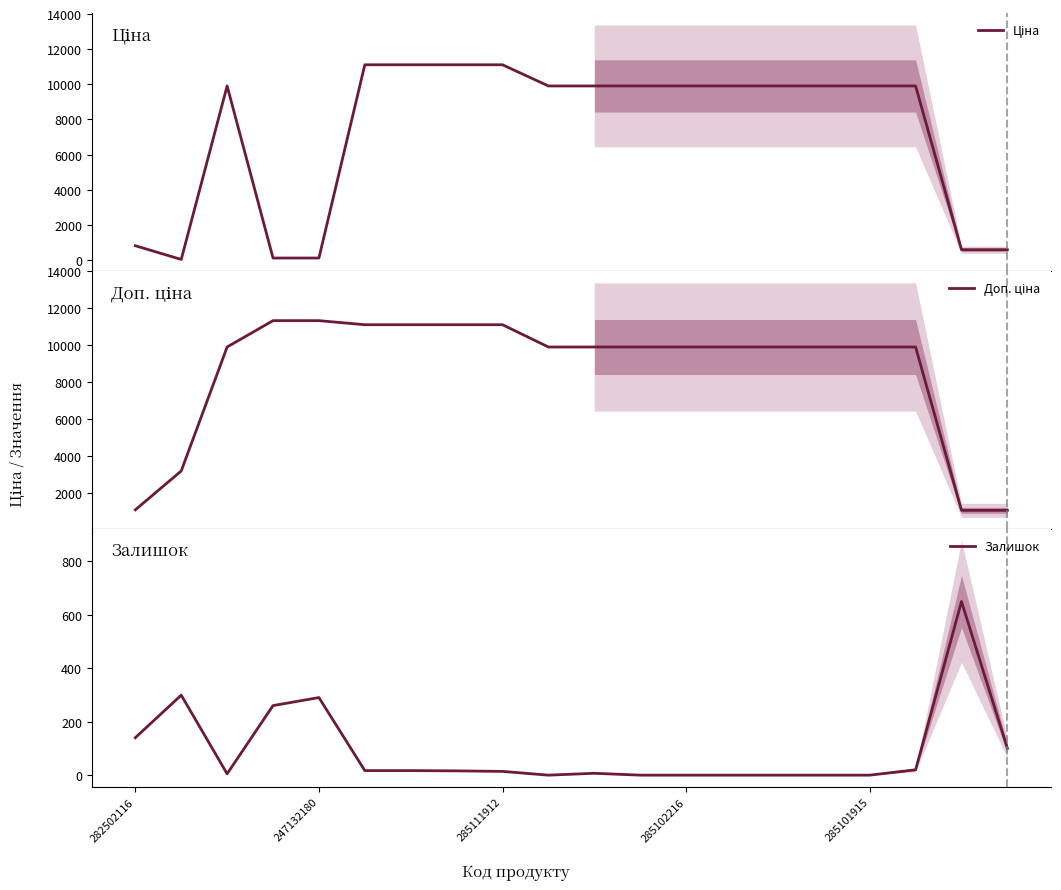

Is it true that Ціна equals 2836.9 at 285102216?

False